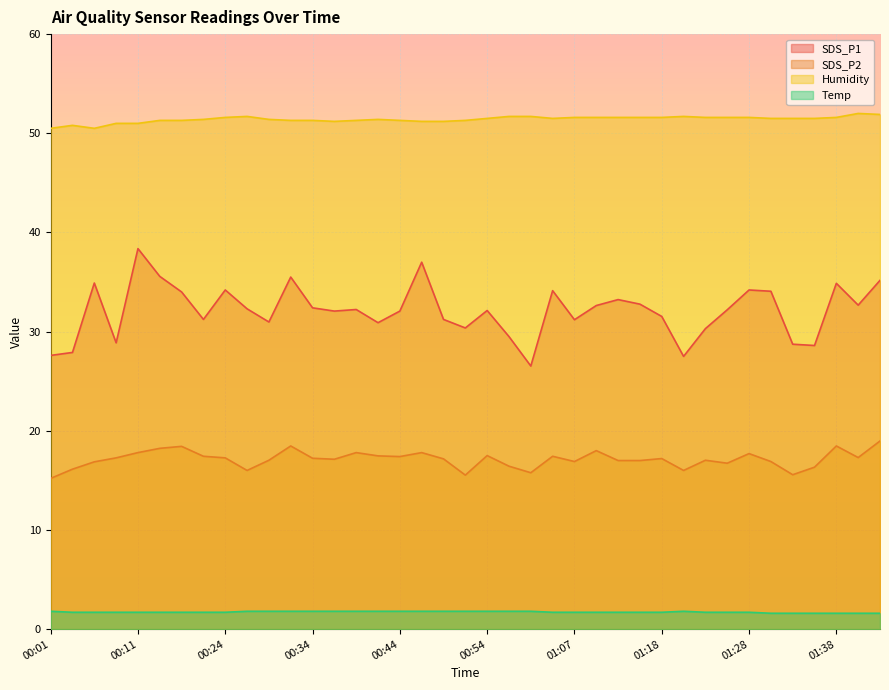

How many lines are shown in the chart?

4